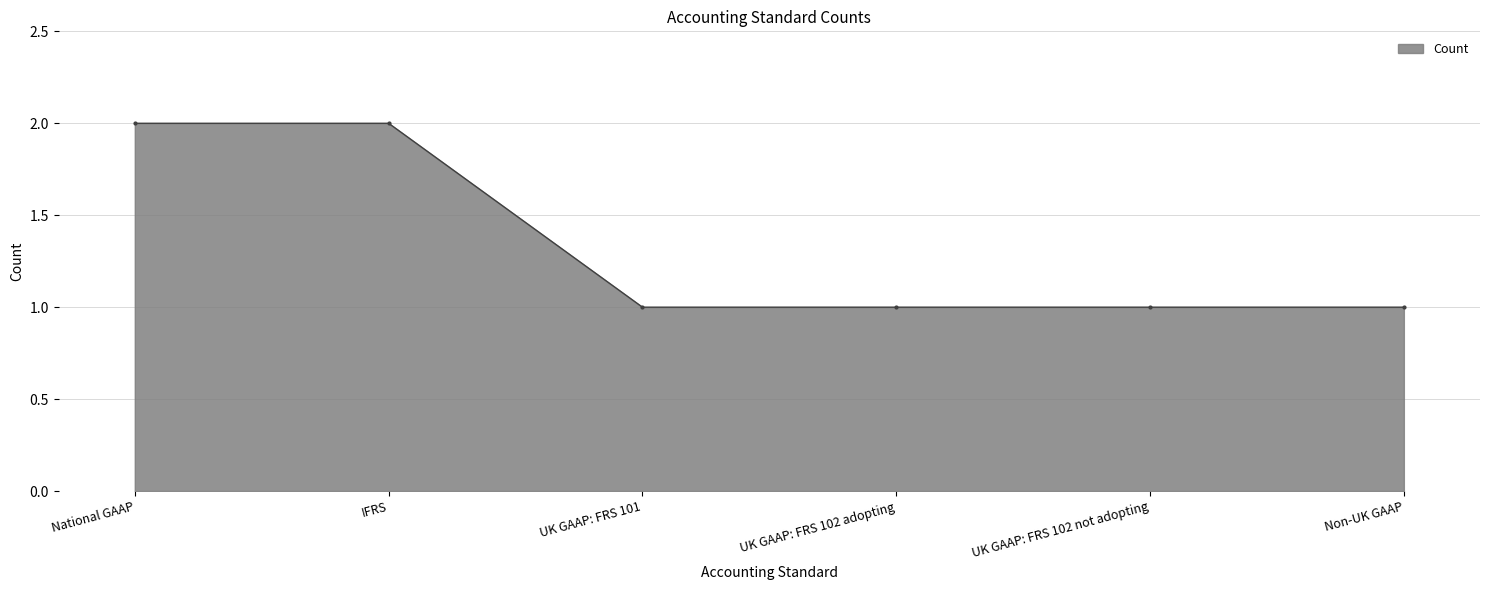

What is the sum of the values at UK GAAP: FRS 102 not adopting and National GAAP?

3